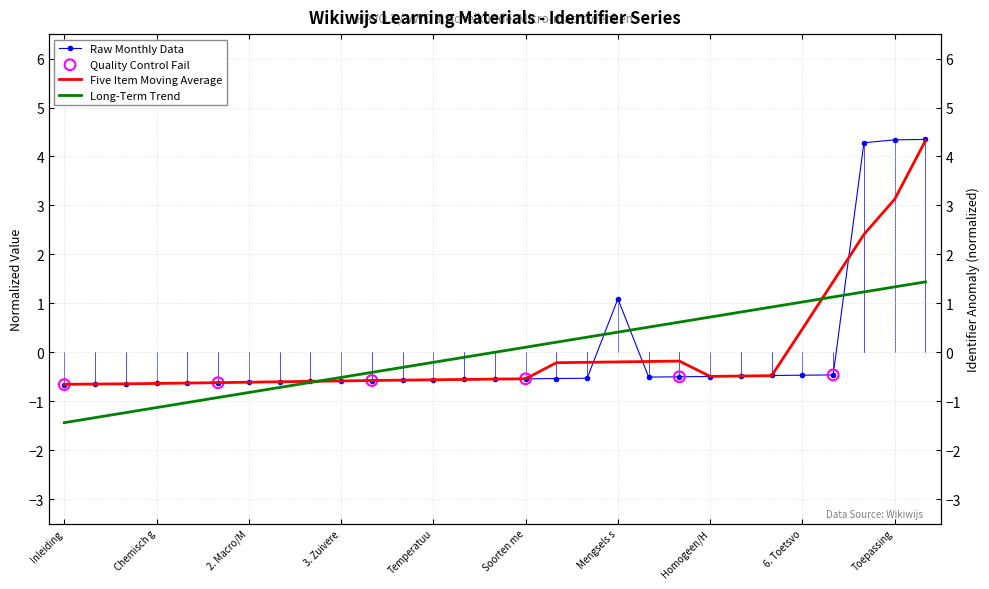

What is the ratio of the value at Voorbeeld toetsopgave to the value at Mengsels scheiden?

4.0